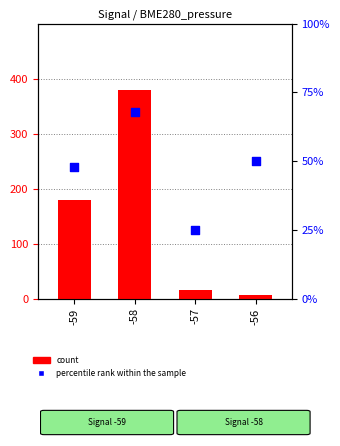

Which series has the widest spread of Y values?

count